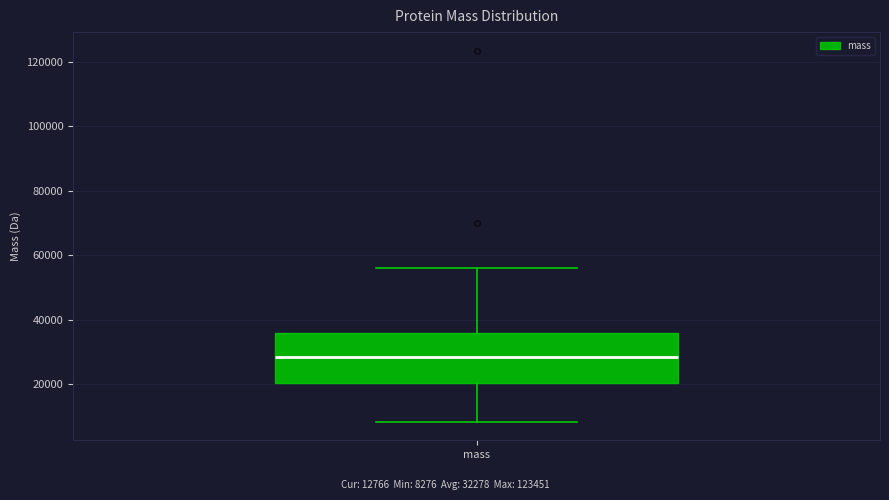

Transcribe this box plot: give where the median line is, the range the box spans, and where the two whiskers end, as read against the y-axis. The values are not printed on the chart, so give them approximately, as read against the axis.

median 28000, box 20000 to 36000, whiskers 8000 to 56000